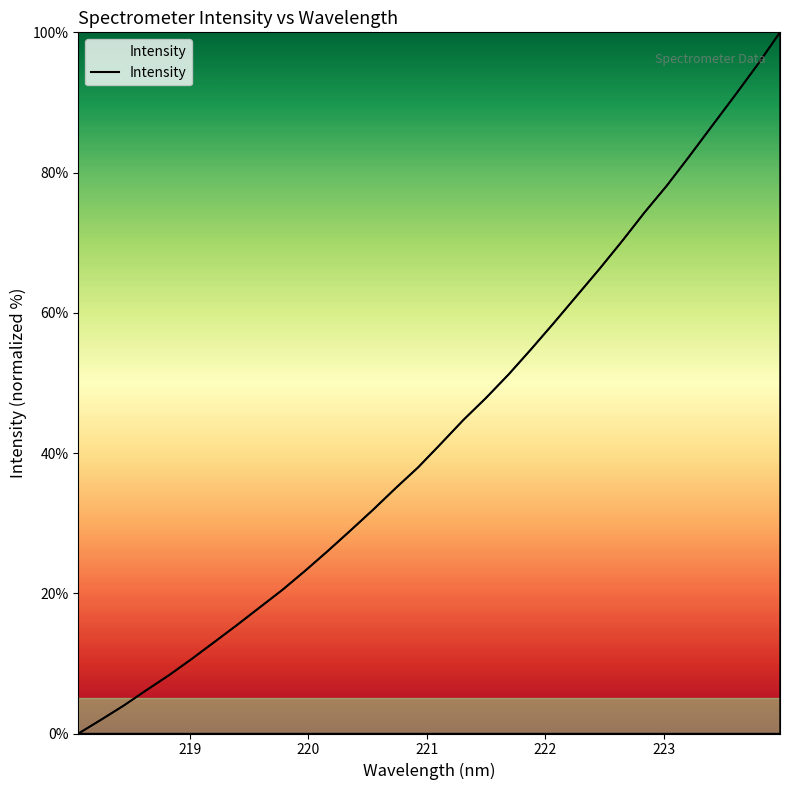

What is the difference between the maximum and minimum values?

100.0